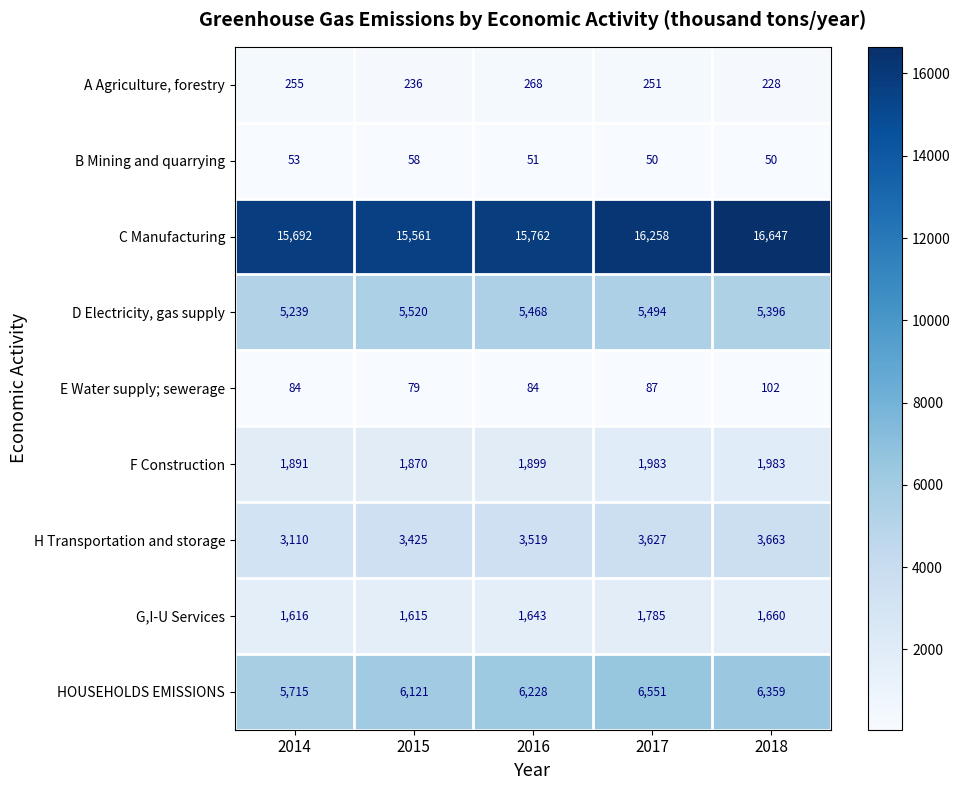

At how many categories does at least one series exceed 2637?

5